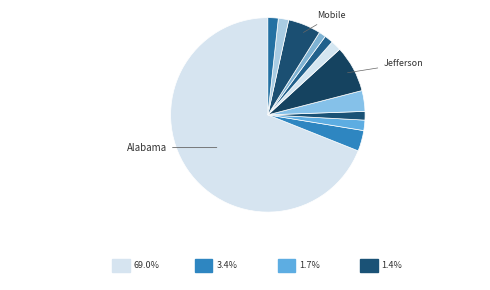

What is the smallest slice in the pie chart?

Etowah